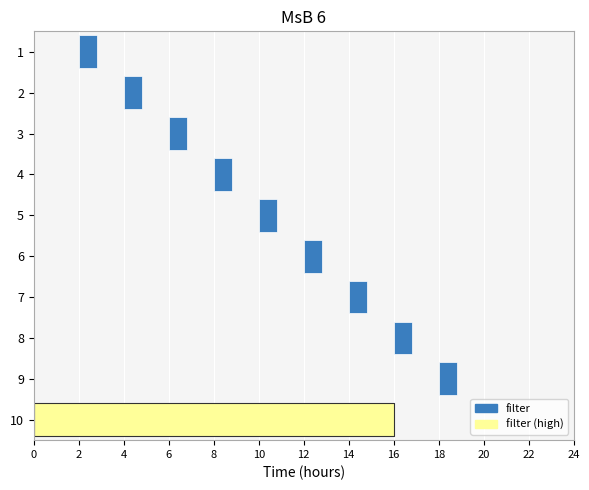

Is it true that the value at op_4 is 4?

True